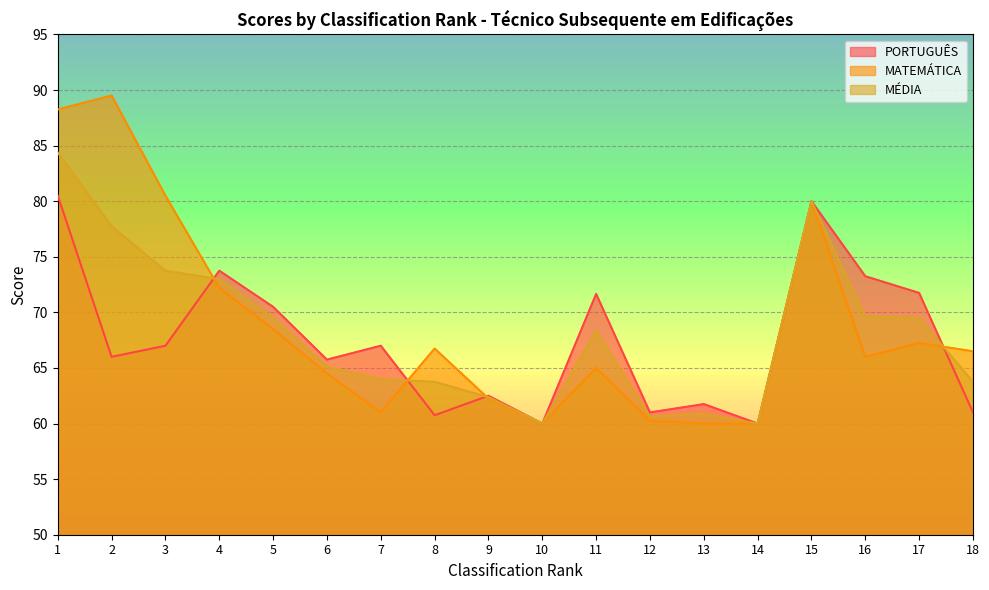

How many times do PORTUGUÊS and MÉDIA cross each other?

4